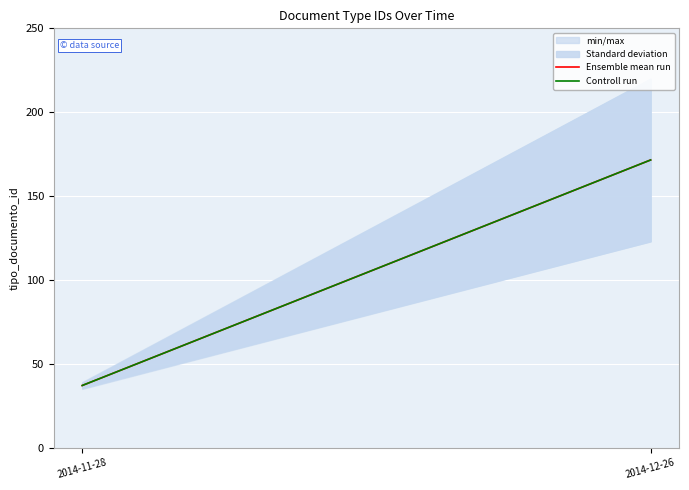

Is the value of Ensemble mean run at 2014-11-28 greater than the value of Controll run at 2014-12-26?

No